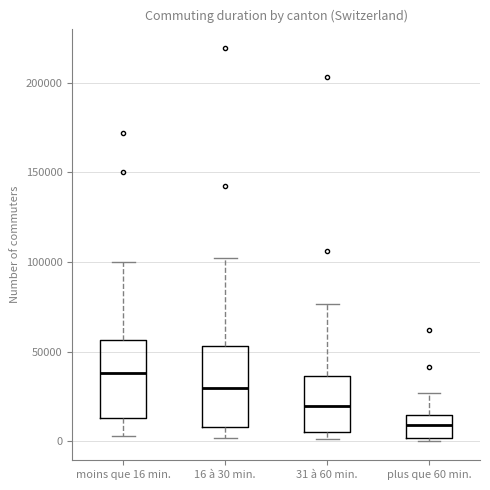

Where is the lower edge of the box for 31 à 60 min. on the y-axis? The values are not printed on the chart, so give them approximately, as read against the axis.

5000